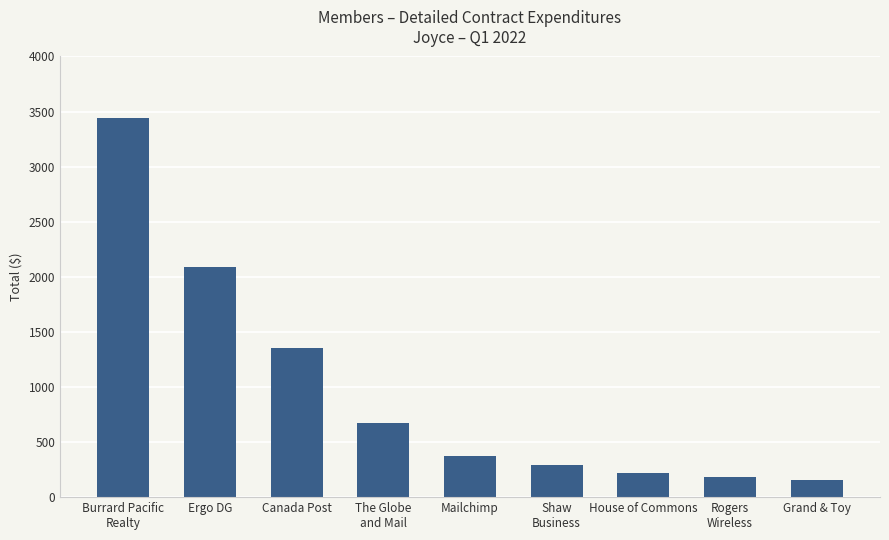

What is the label of the 1st bar from the right?

Grand & Toy